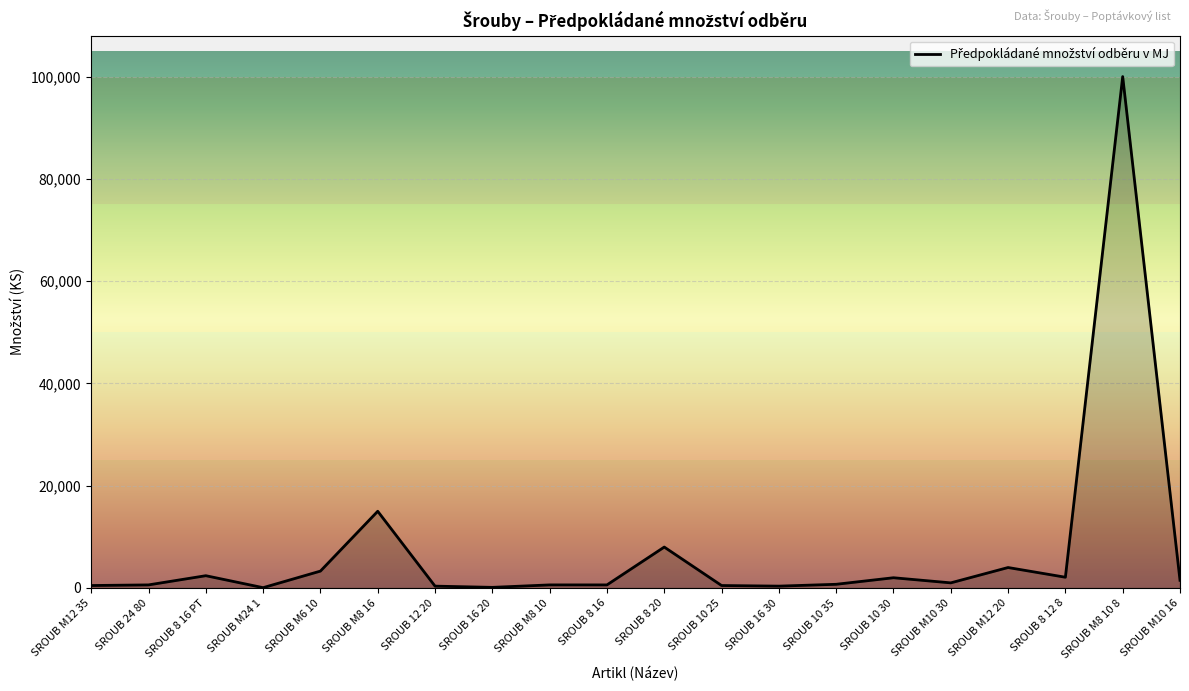

What is the sum of the values at SROUB M12 35 and SROUB M10 30?

1480